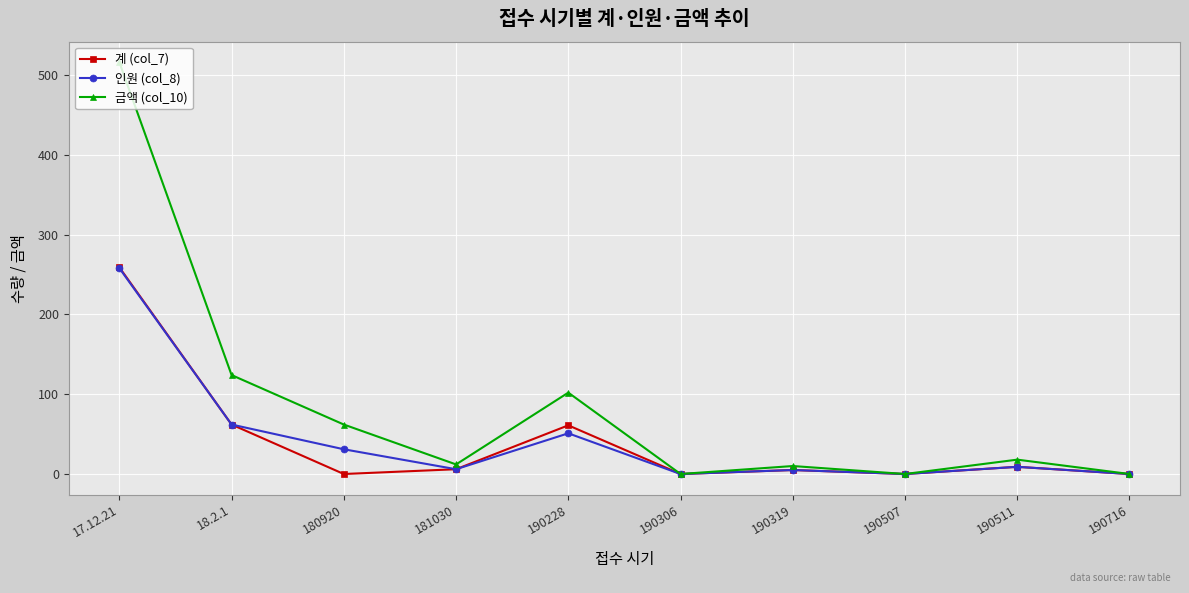

What is the greatest value displayed?

516